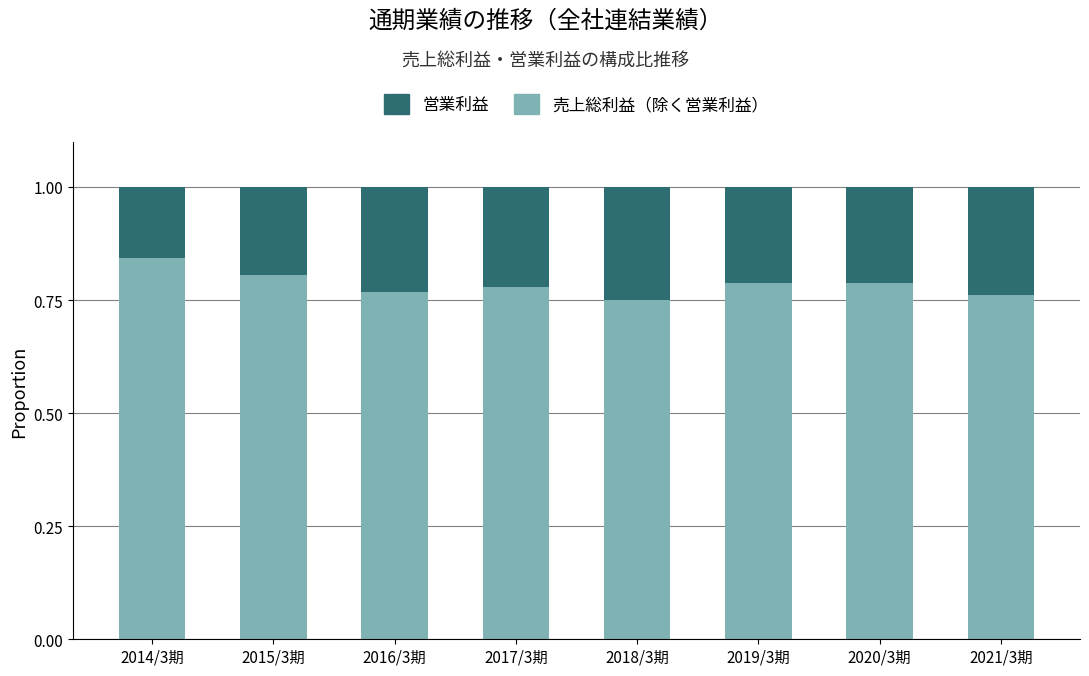

What is the total value across all series at 2021/3期?

1.0